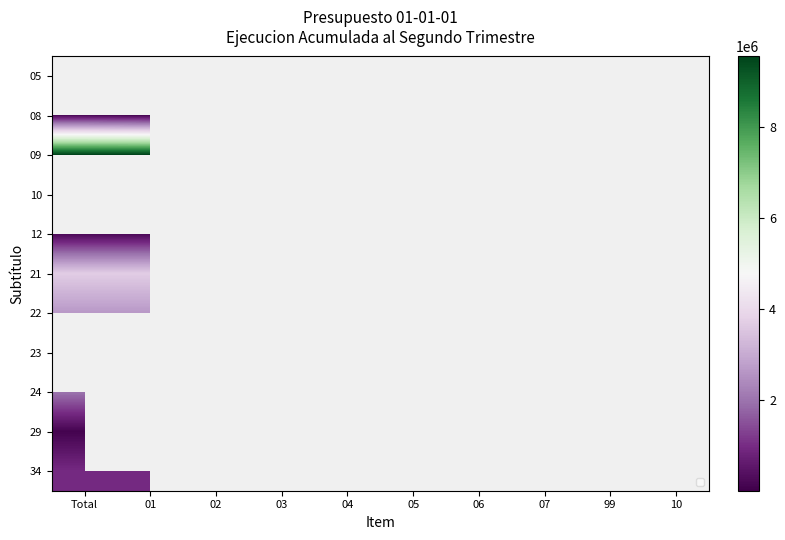

What is the greatest value displayed?

9553698.0